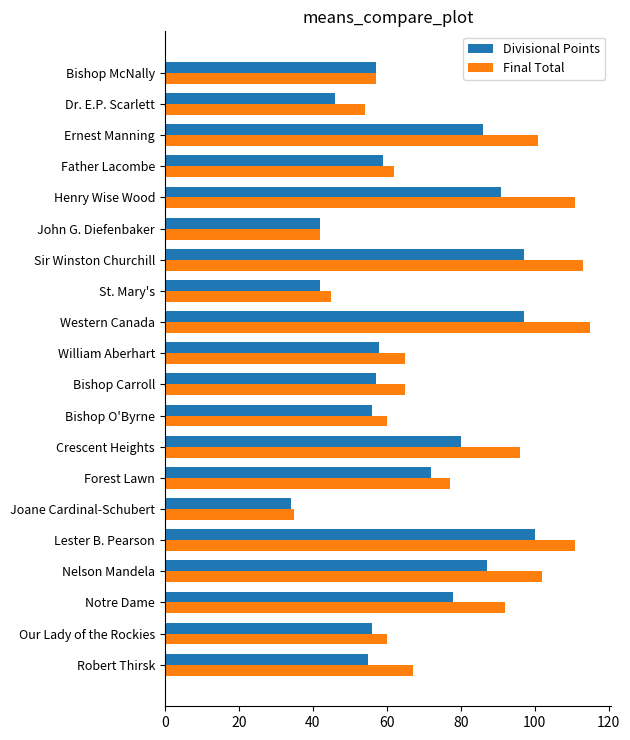

The value of Final Total at Bishop McNally is 57. True or false?

True